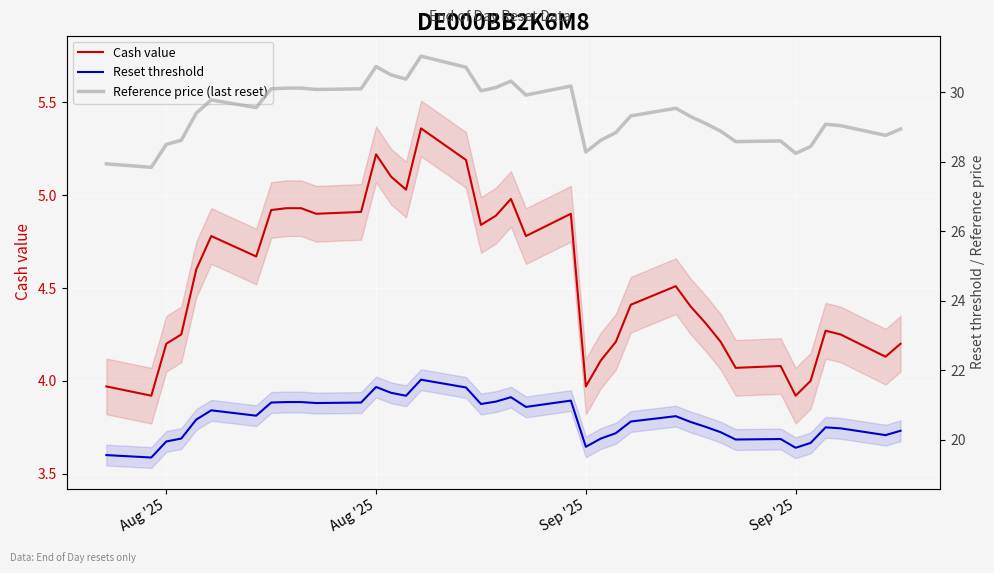

Rank the series by their maximum value, from highest to lowest.

Reference price (last reset), Reset threshold, Cash value